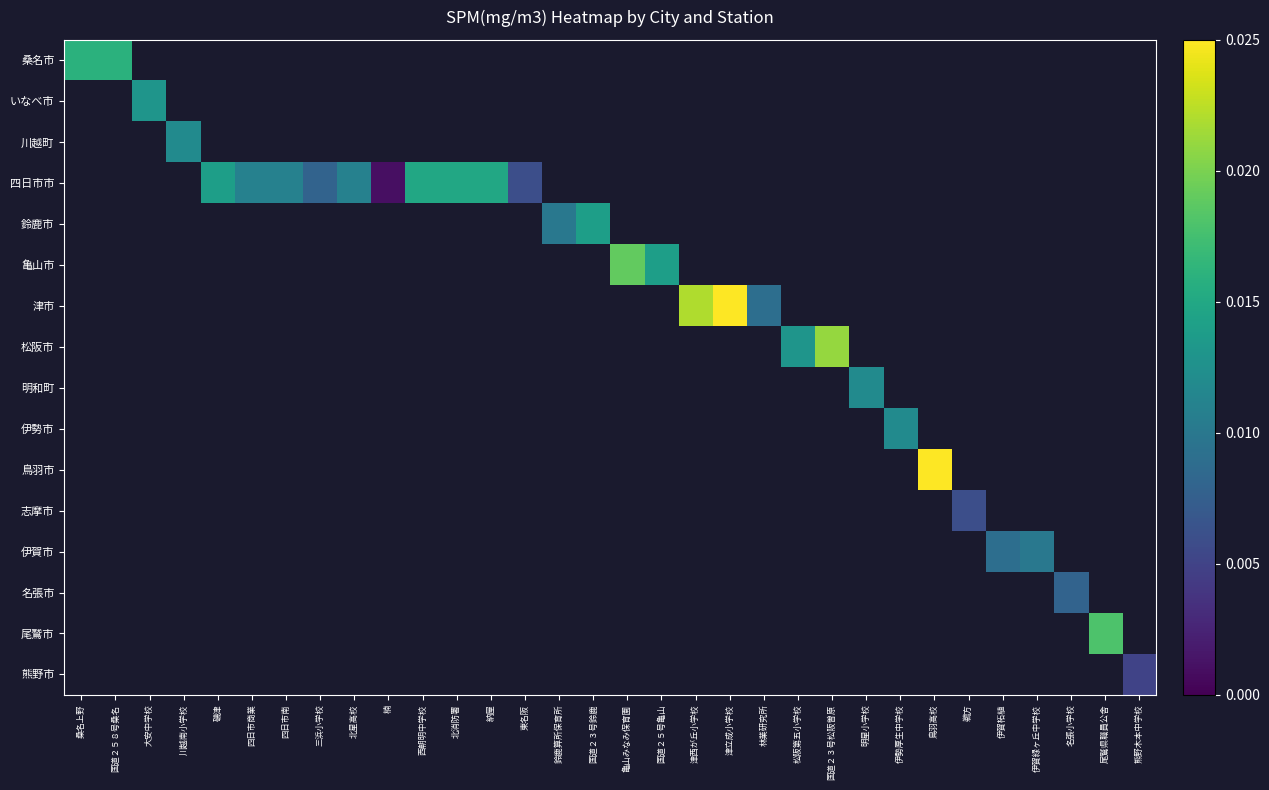

Between 明星小学校 and 桑名上野, which is larger?

桑名上野